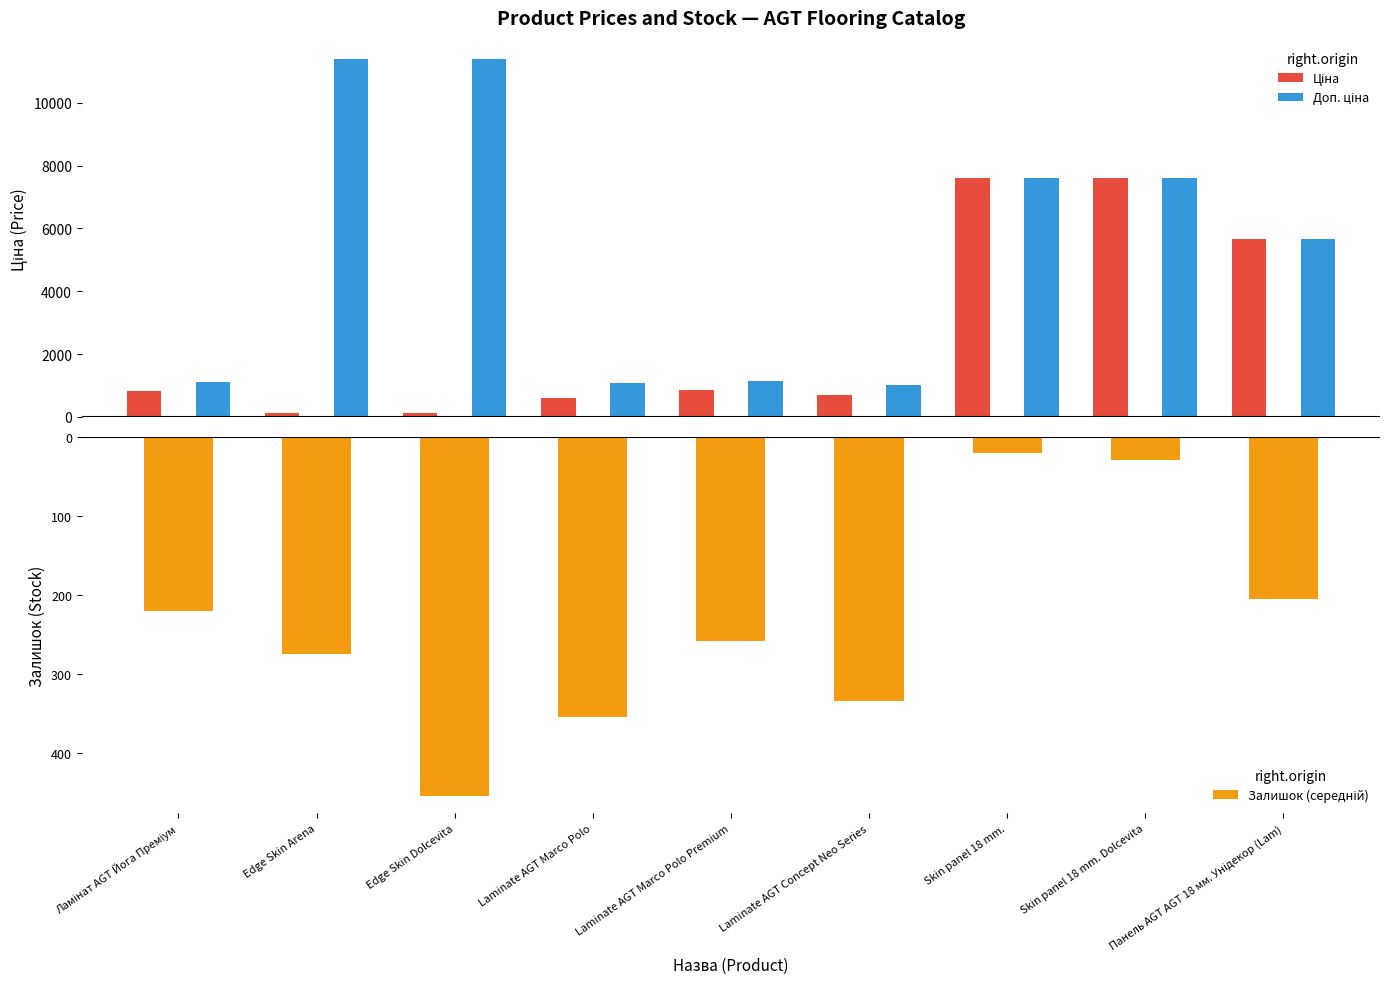

The Ціна series shows 2302.1 at Панель AGT AGT 18 мм. Унідекор (Lam). True or false?

False